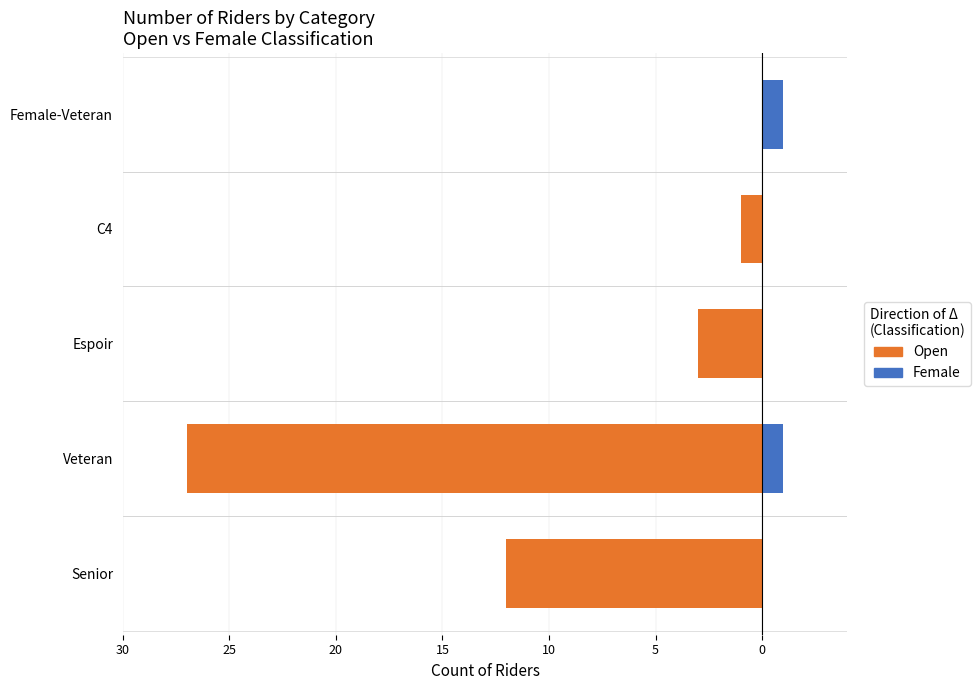

How many data points does each series have?

5